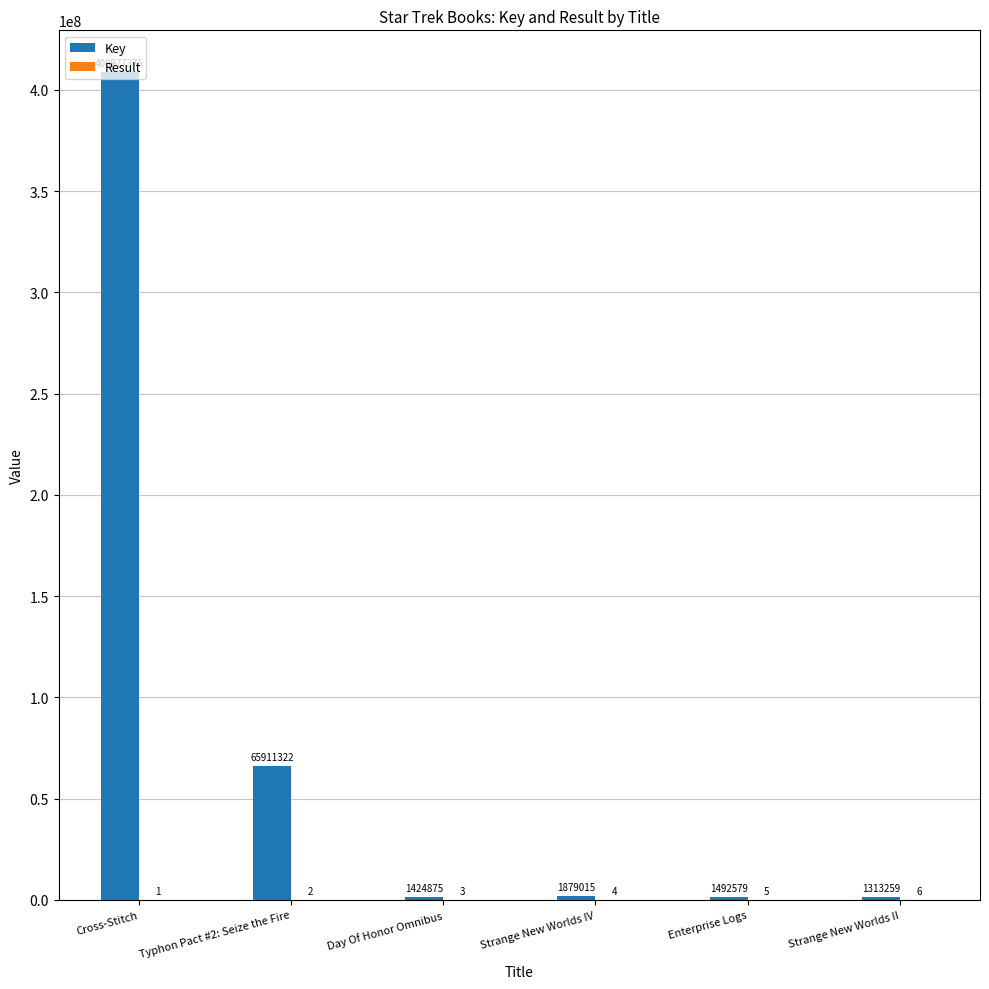

True or false: Key has a value of 704749819 at Cross-Stitch.

False